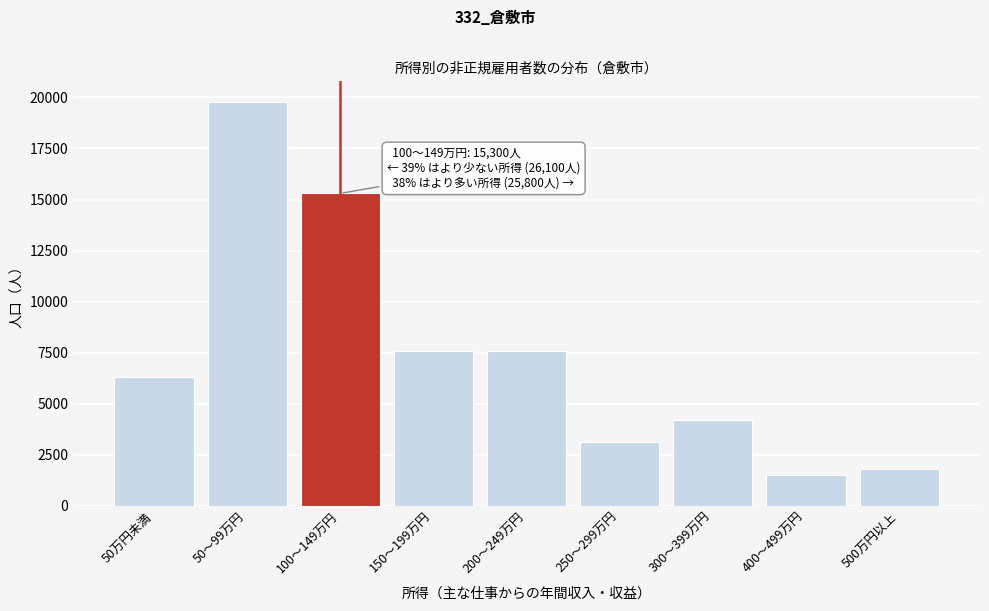

Reading left to right, extract all data points from this chart.

6300	19800	15300	7600	7600	3100	4200	1500	1800